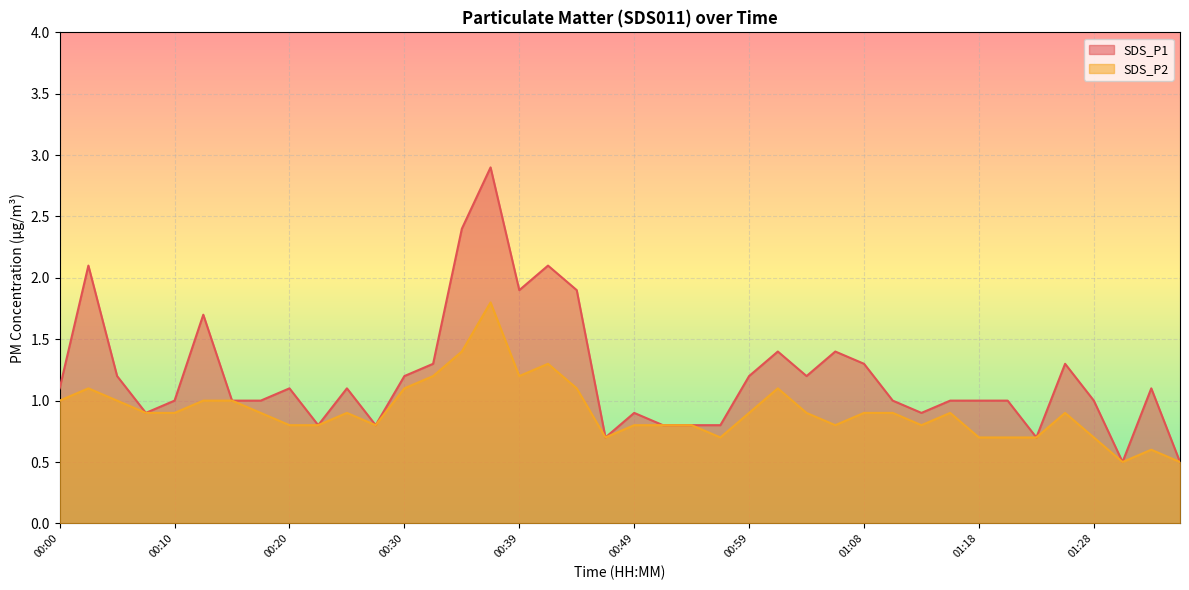

True or false: SDS_P1 has a value of 1.0 at 01:21.

True